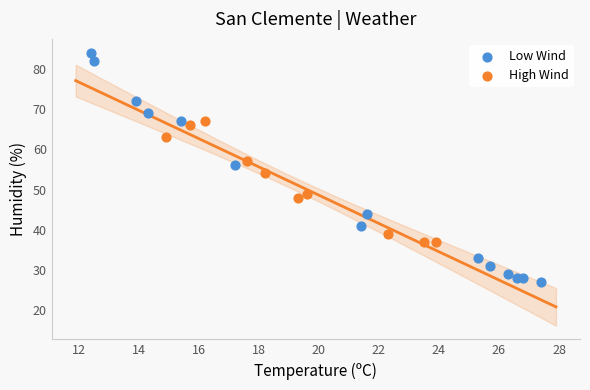

Which series has the largest Y range (max minus min)?

Low Wind